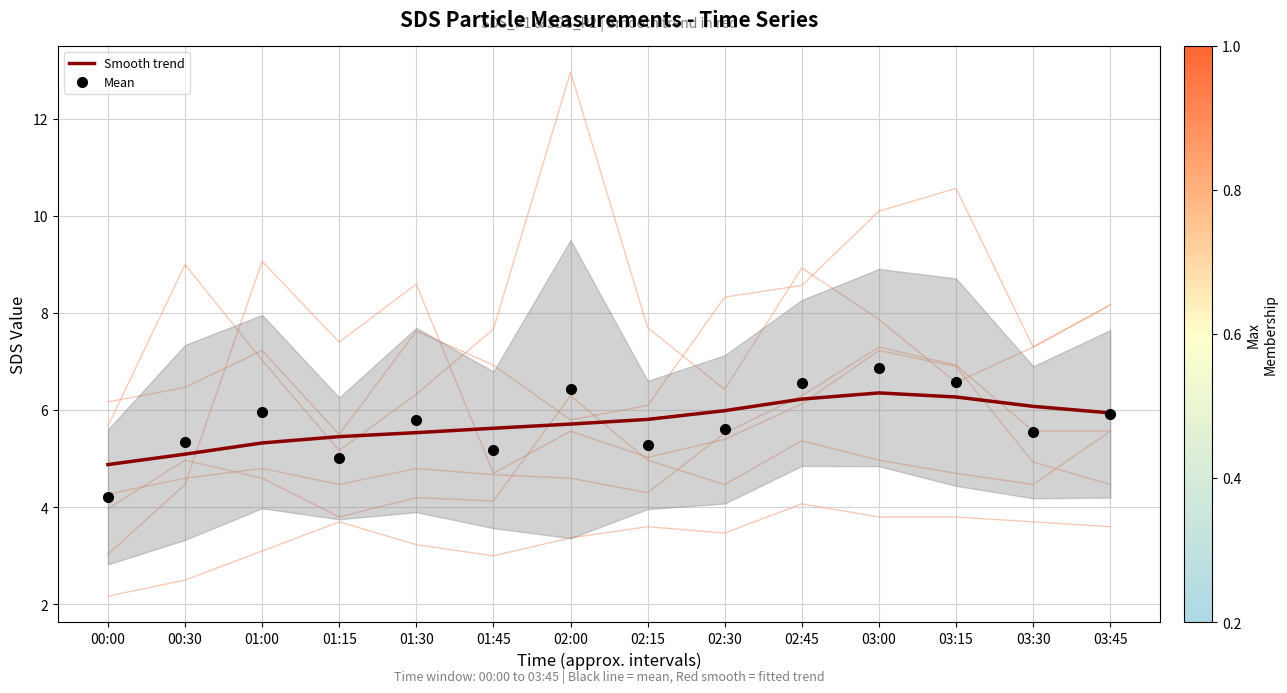

What position from the left is 01:45?

6